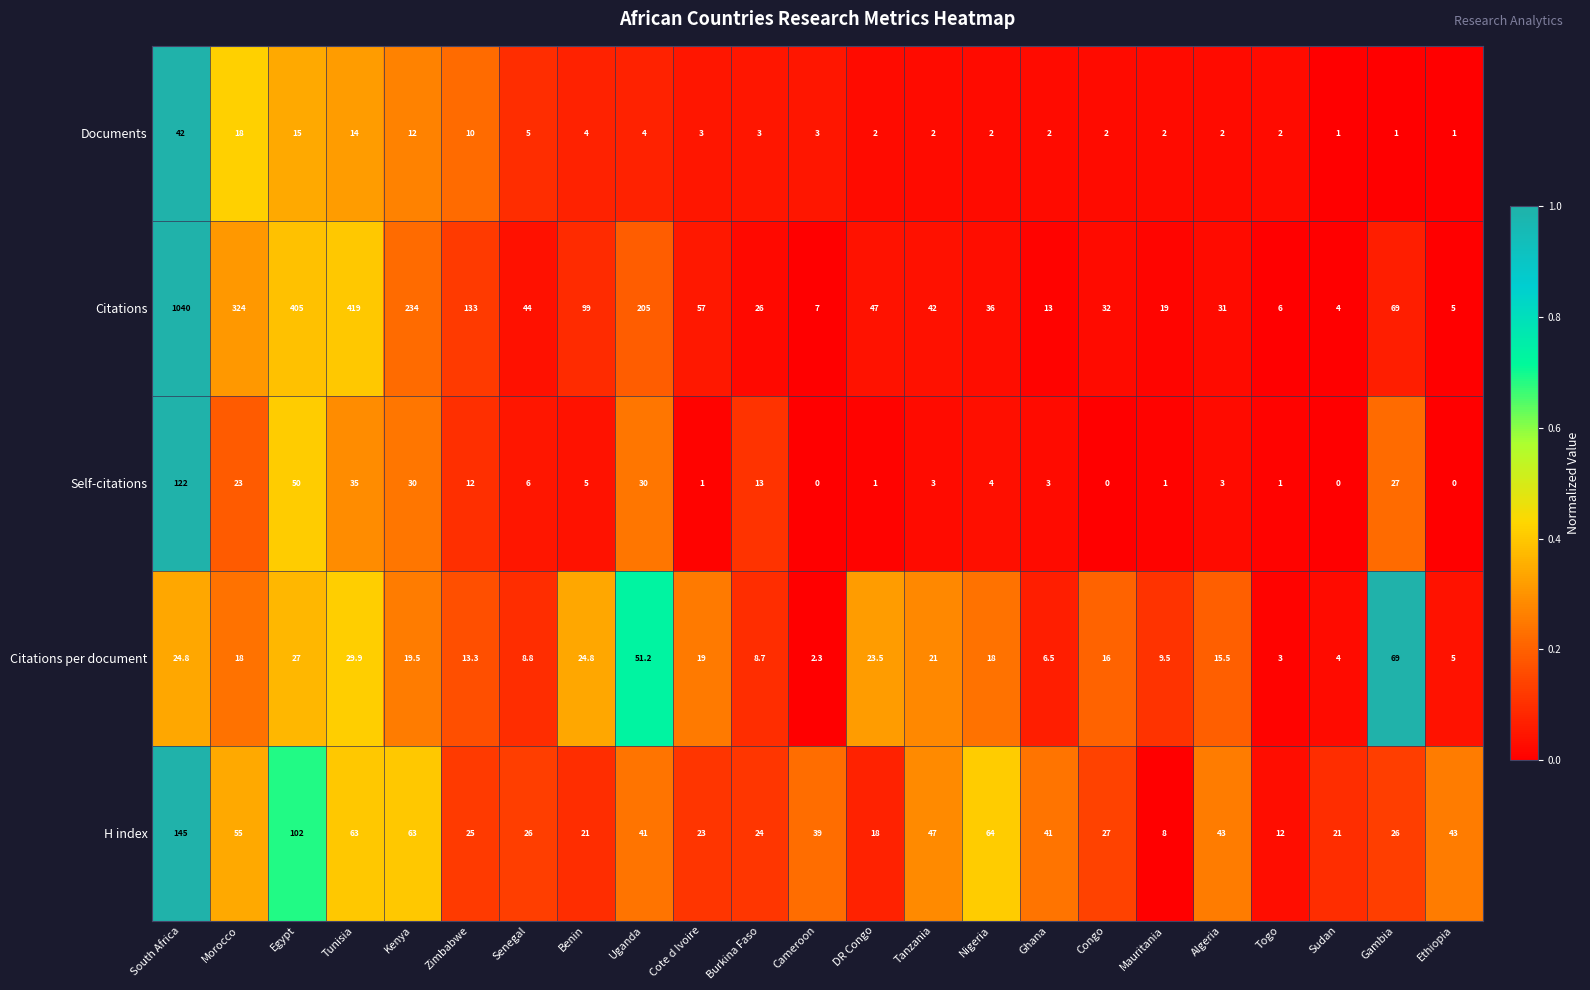

What is the difference between the maximum and minimum values in the Self-citations series?

122.0